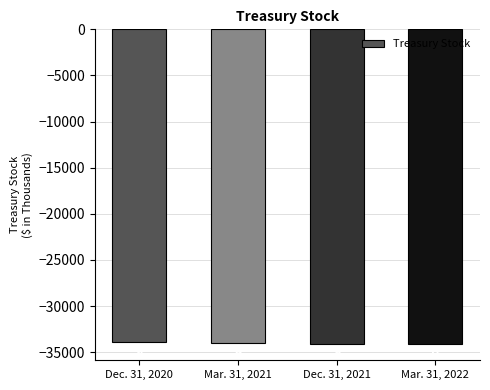

Is it true that the value at Dec. 31, 2021 is -34100?

True